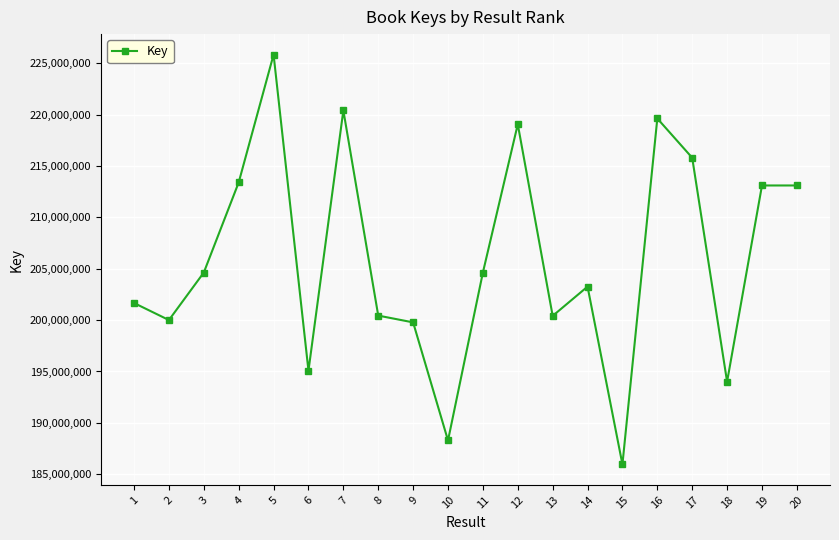

How many lines are shown in the chart?

1